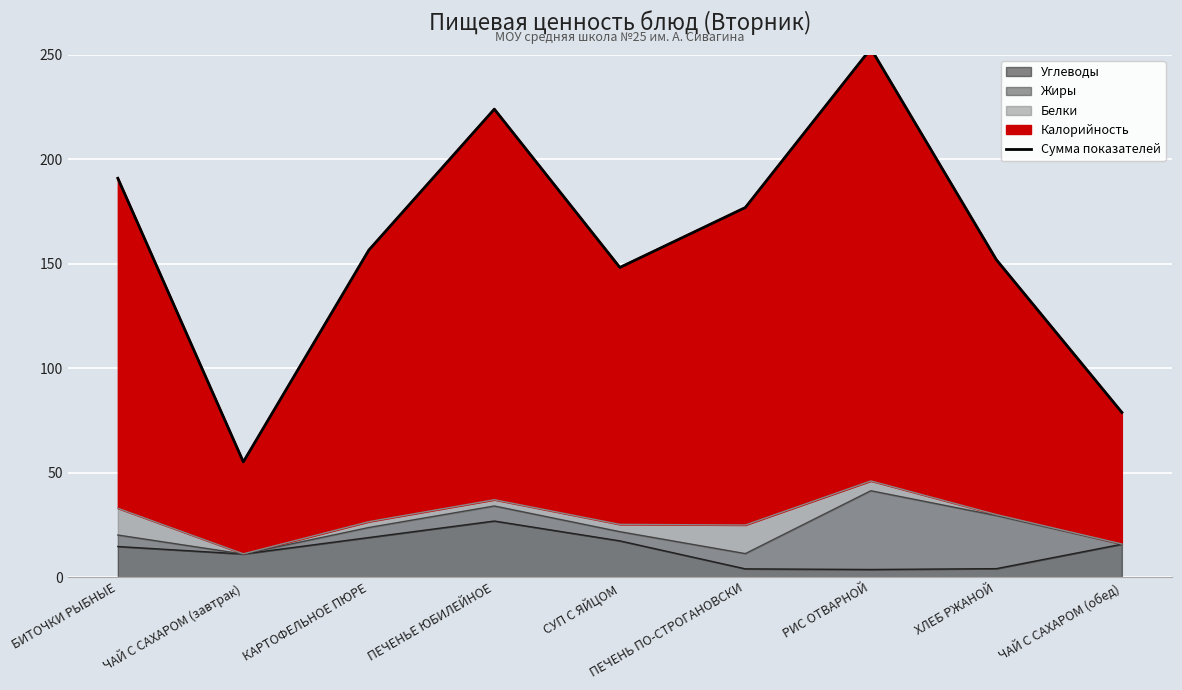

At which label does the data first exceed 156?

БИТОЧКИ РЫБНЫЕ